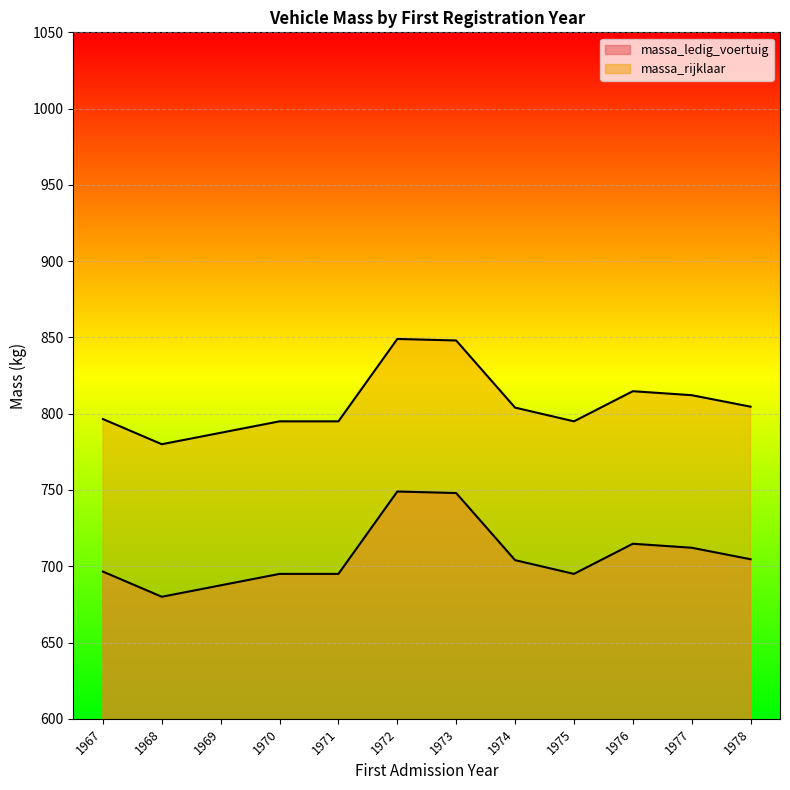

Rank the series at 1976 from highest to lowest value.

massa_rijklaar, massa_ledig_voertuig